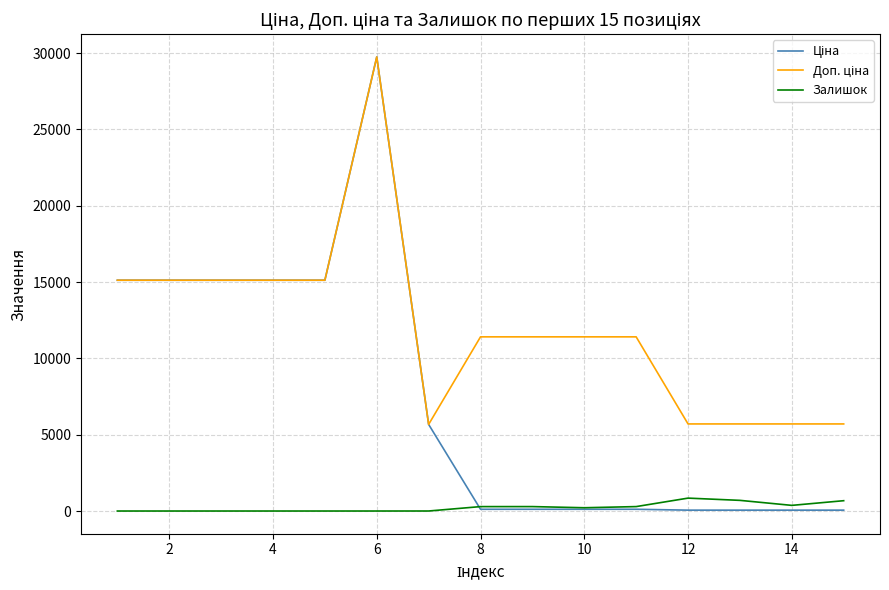

What is the highest value of the Залишок series?

845.0